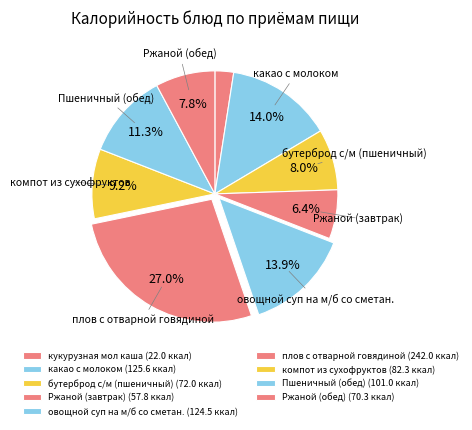

How many slices are in this pie chart?

9